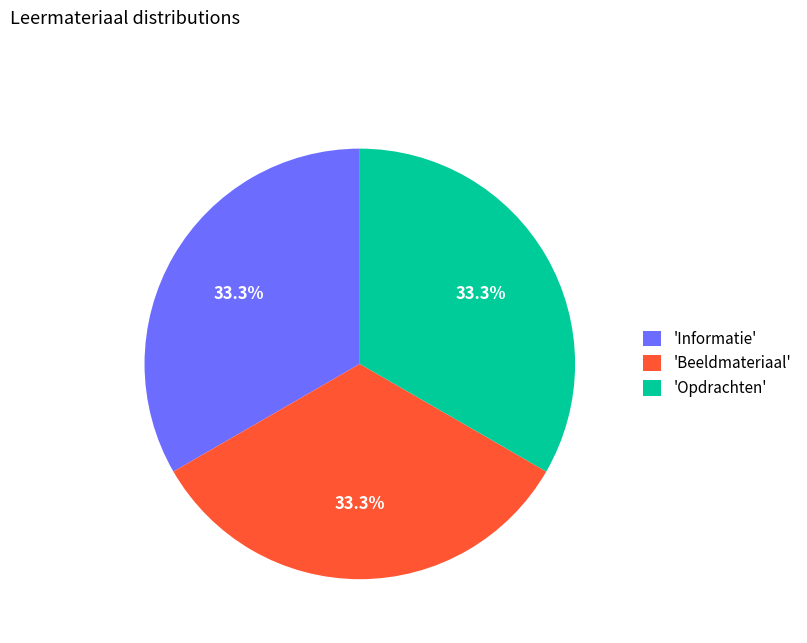

Does 'Opdrachten' account for over 50% of the chart?

No